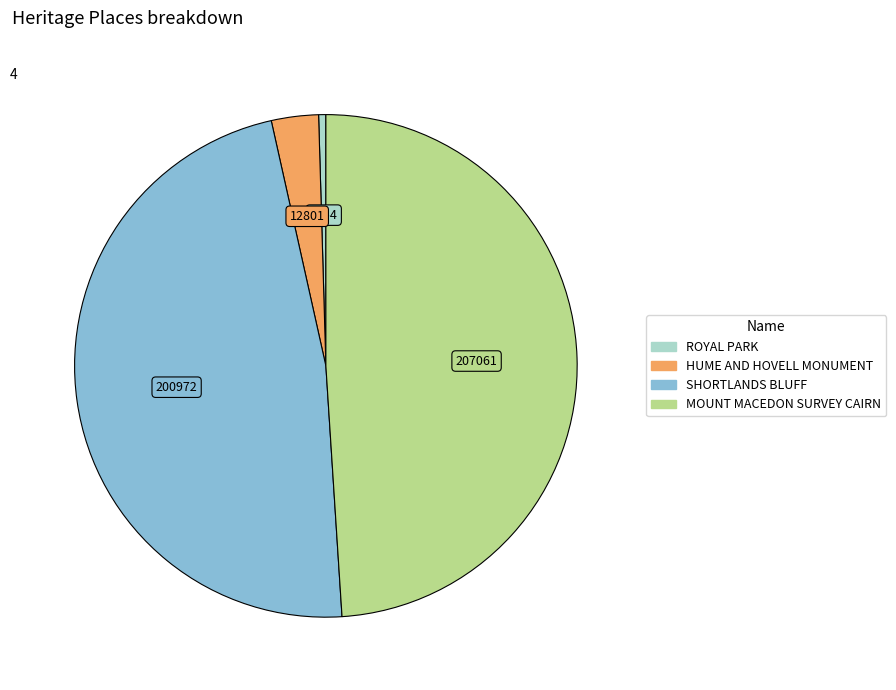

How many slices are in this pie chart?

4